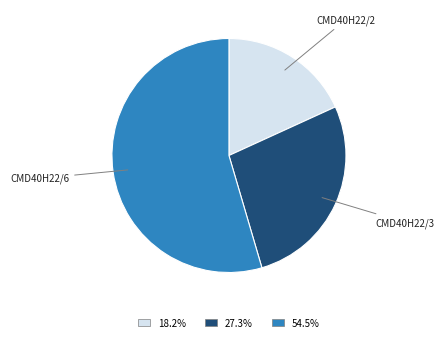

Is there any slice that represents more than half of the pie?

Yes